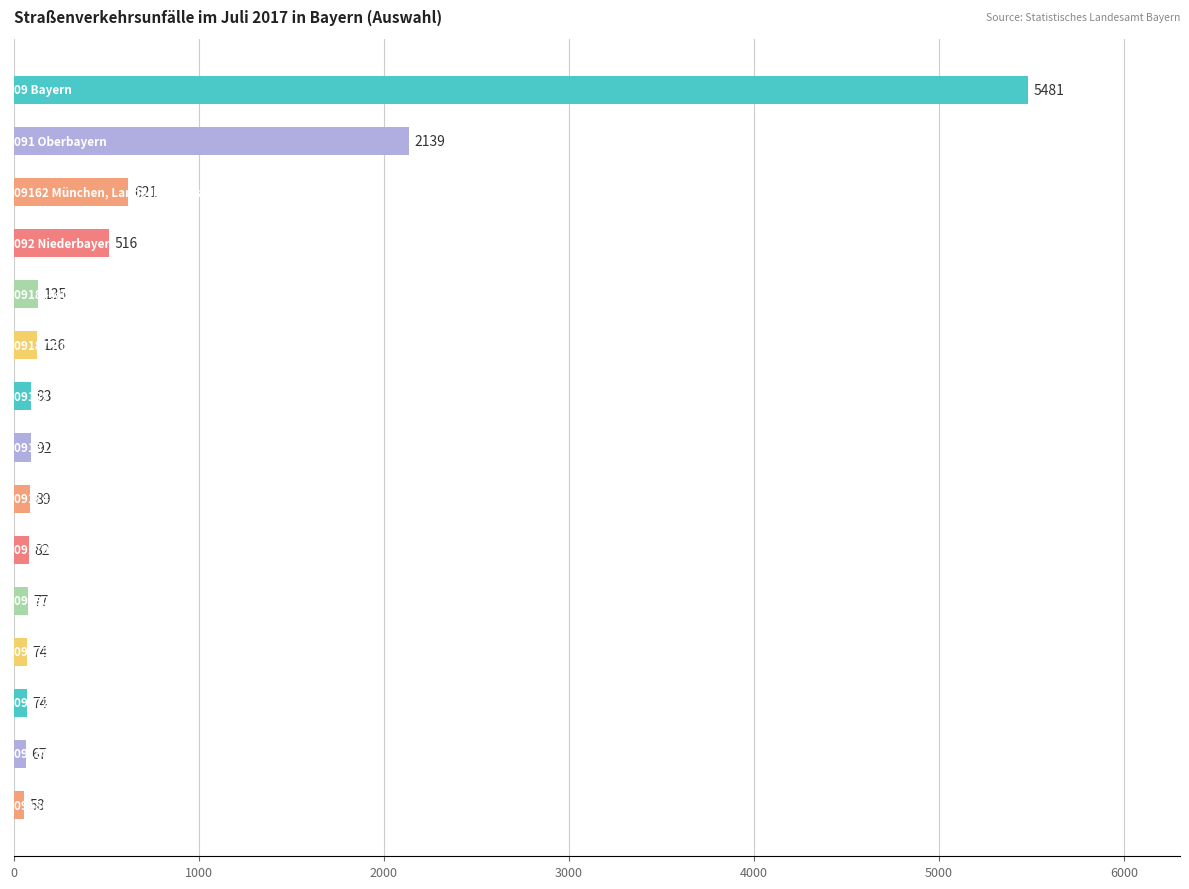

What is the greatest value displayed?

5481